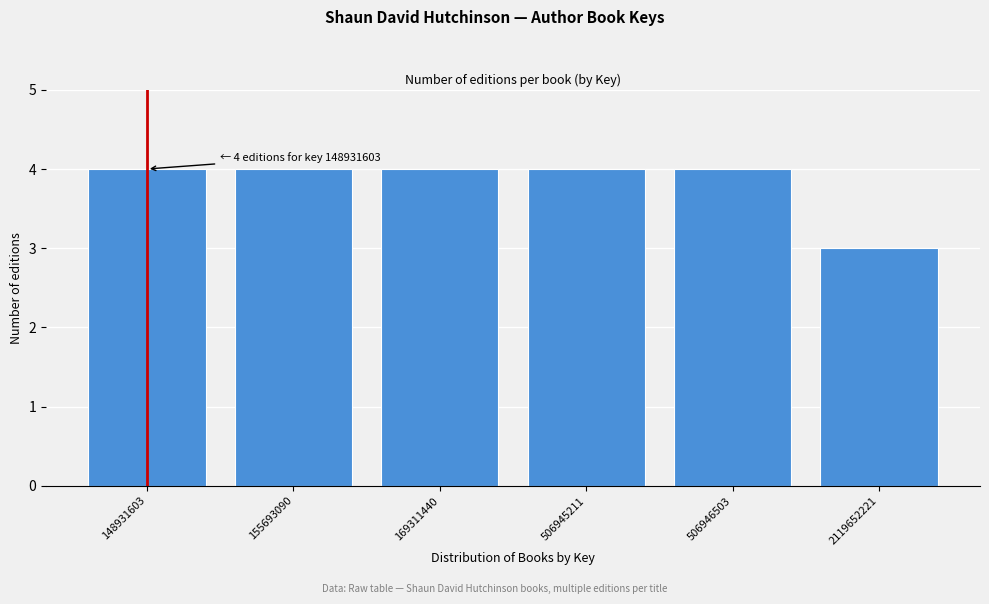

Reading right to left, what are all the values shown in this chart?

2119652221=3	506946503=4	506945211=4	169311440=4	155693090=4	148931603=4